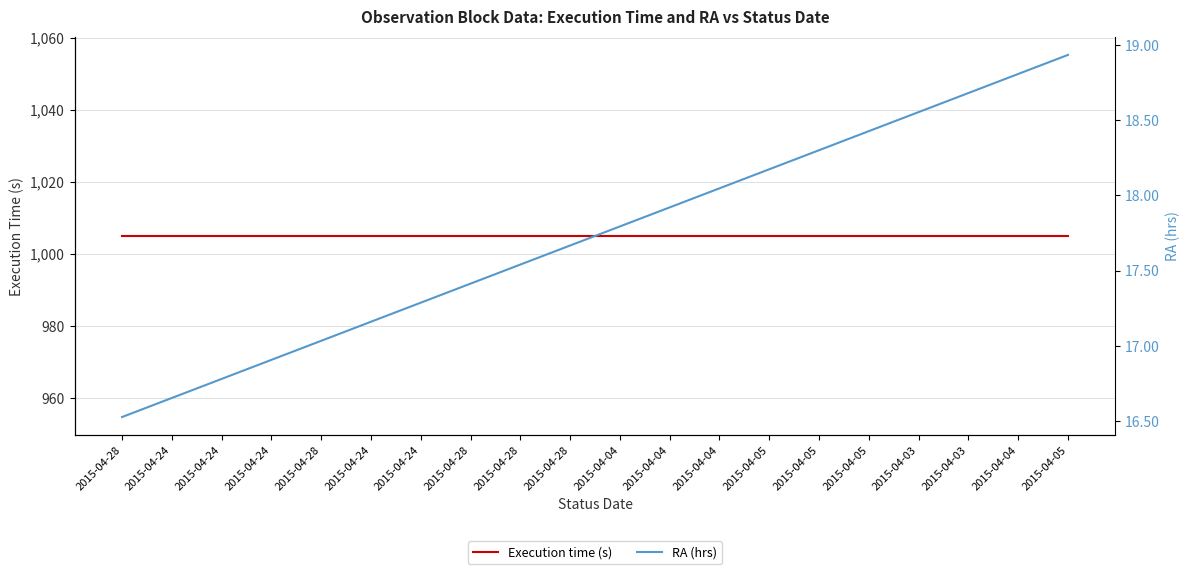

What is the value of the Execution time (s) point at the 20th from the left?

1005.0